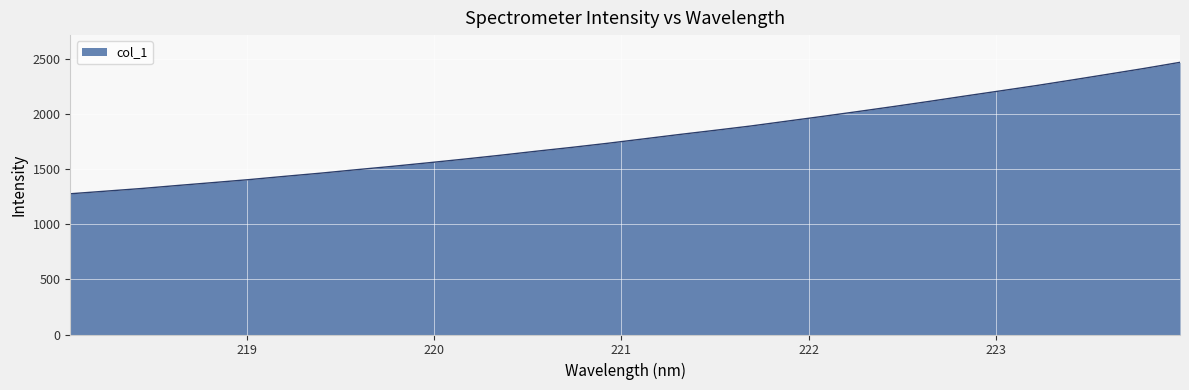

What is the difference between the maximum and minimum values?

1193.1